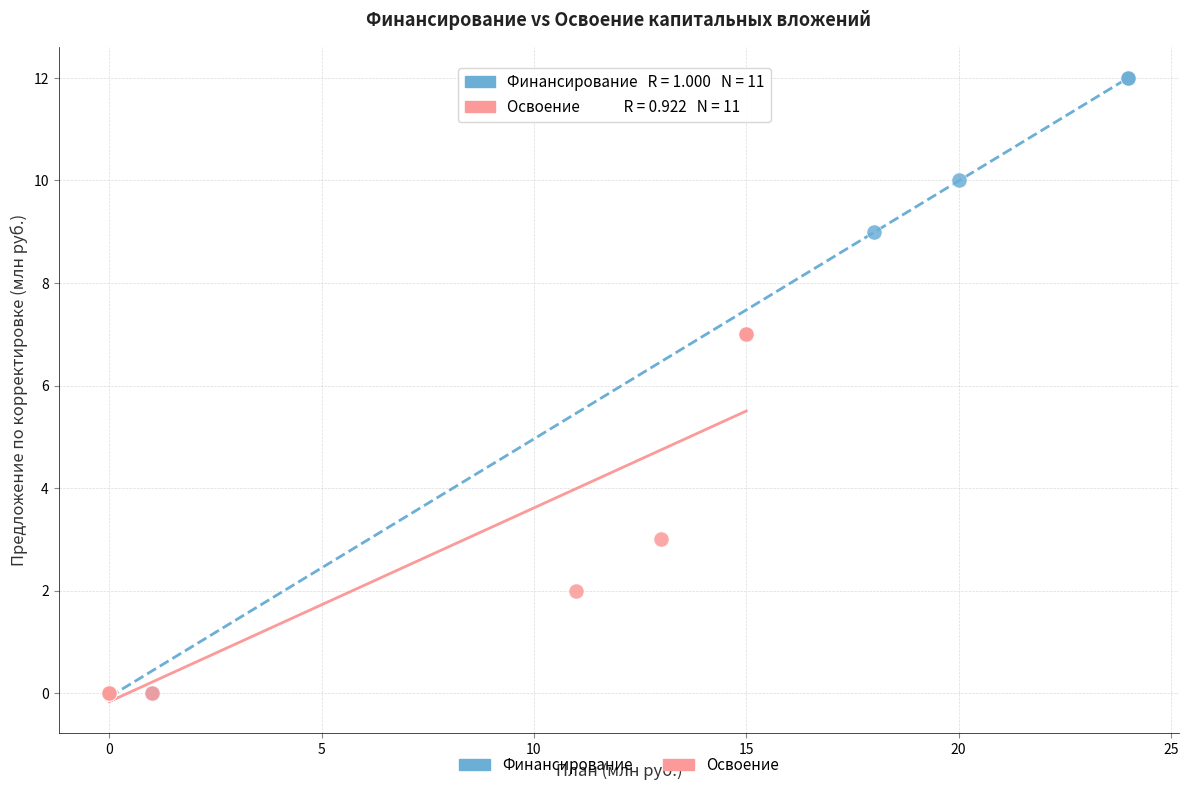

Which series contains the highest Y value?

Финансирование